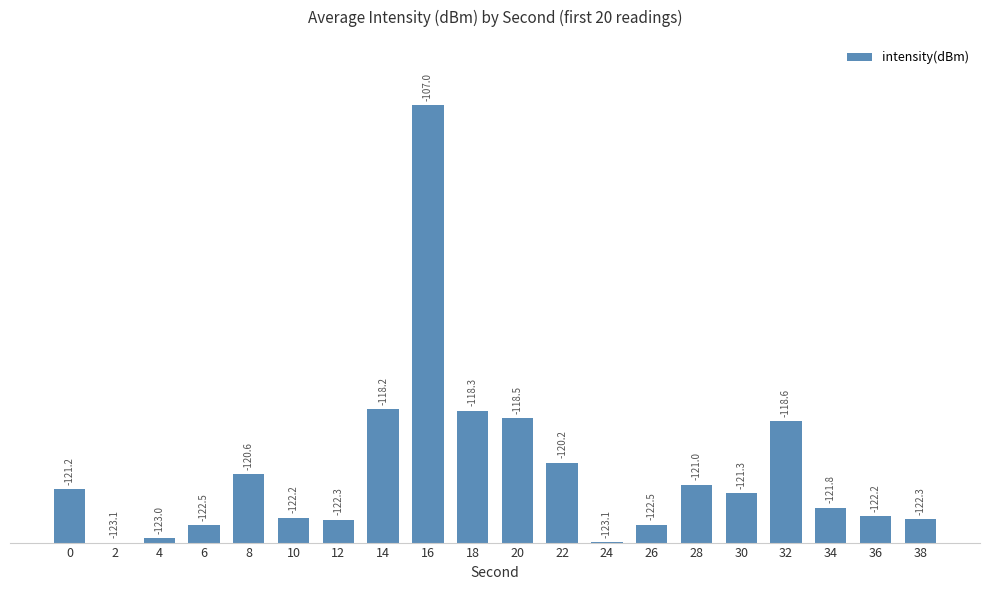

Which category has the lowest value across all series?

2